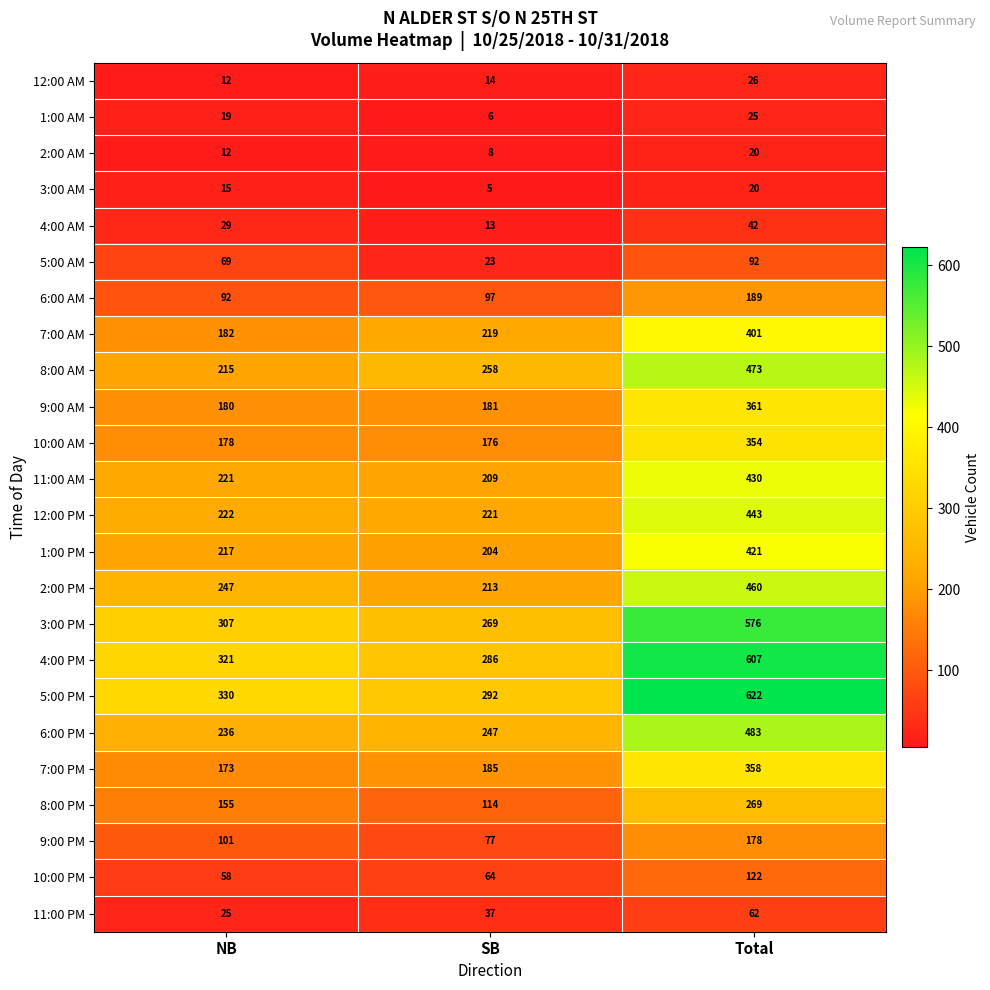

The value of 11:00 PM at SB is 37. True or false?

True